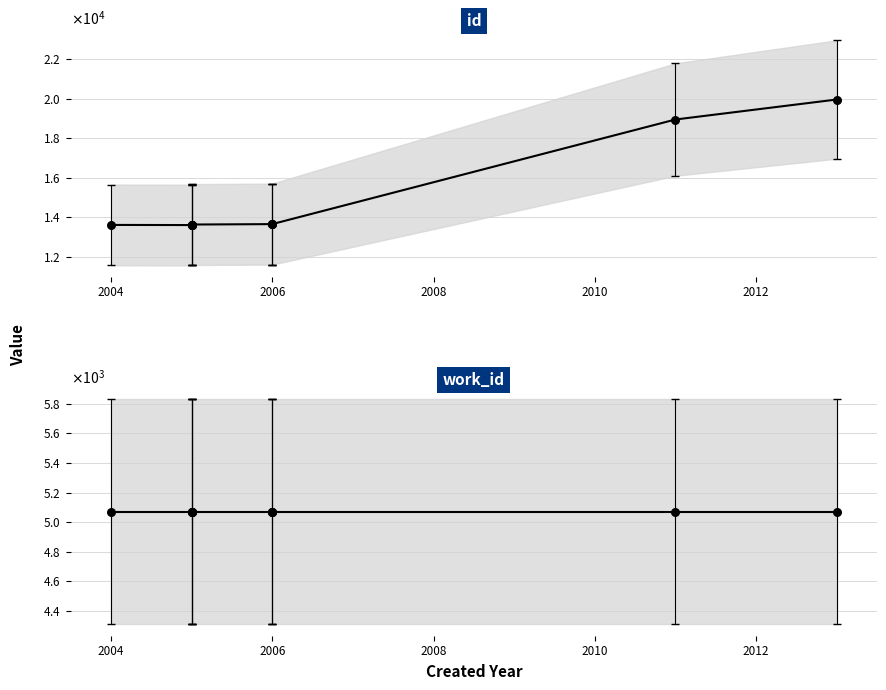

What are all the series names shown in the legend?

id, work_id